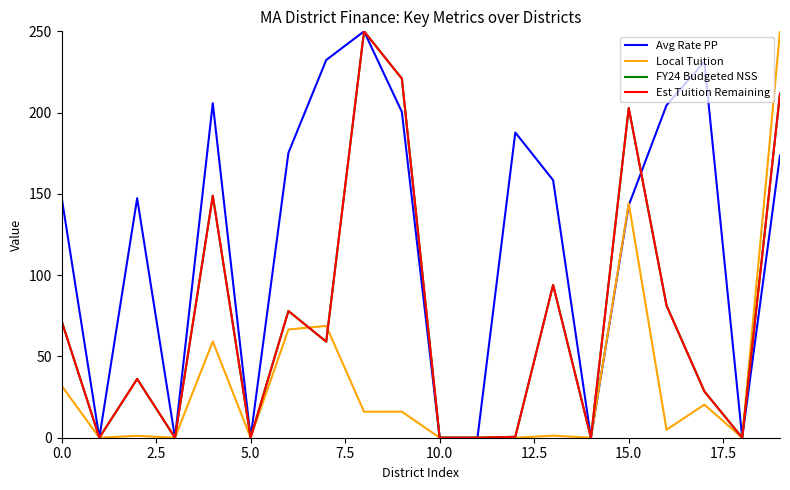

What is the maximum value for Avg Rate PP?

250.0